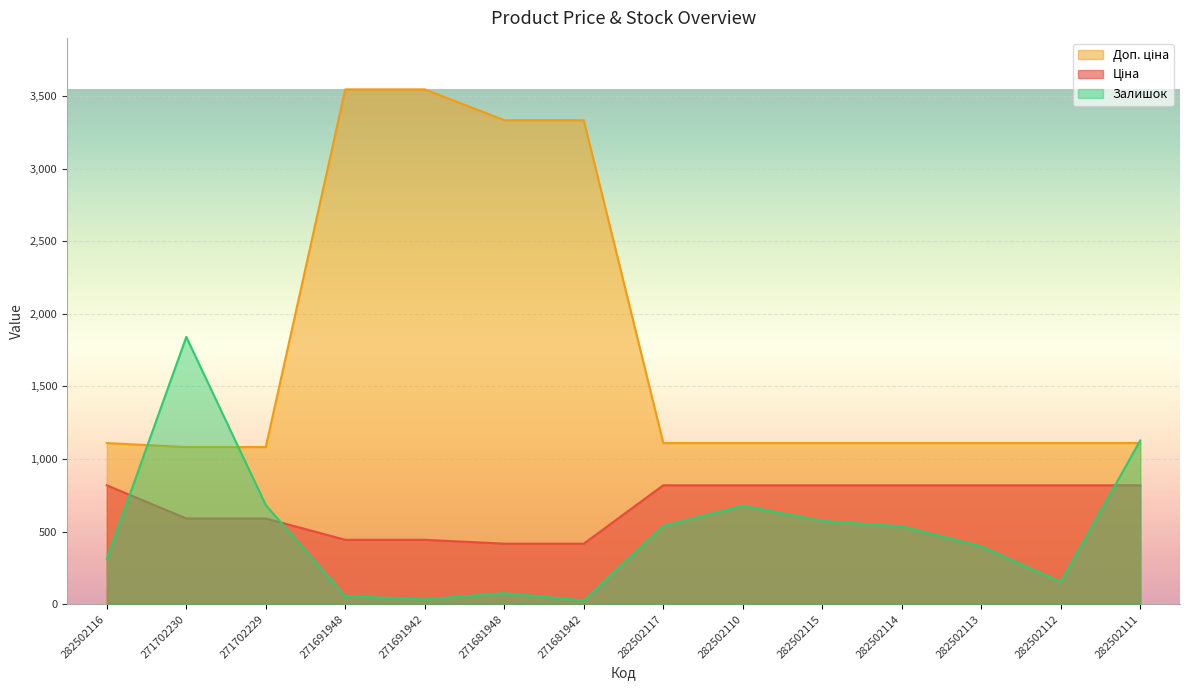

At which category is the sum across all series the highest?

271691948